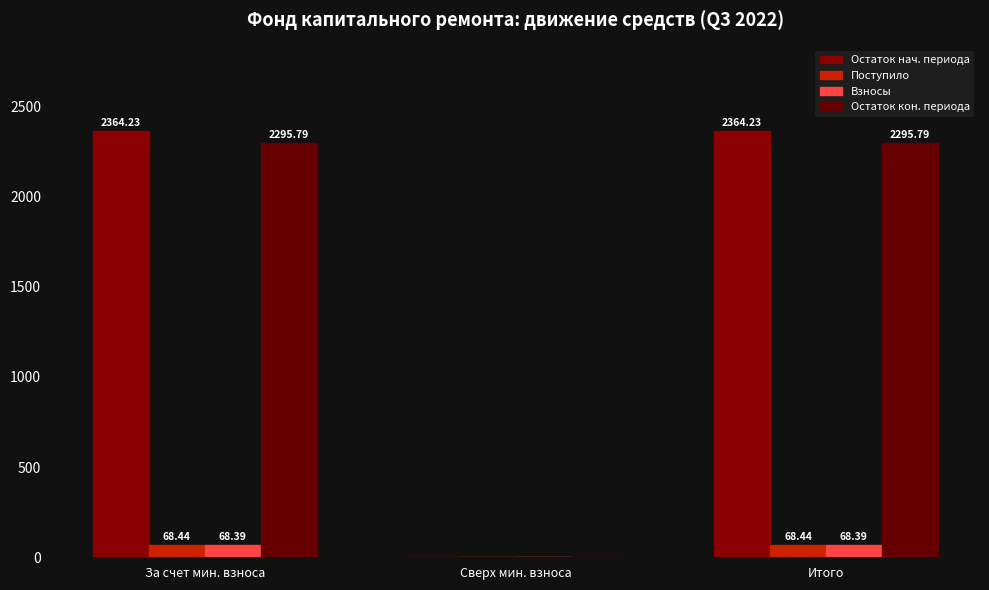

How many categories are shown in the chart?

3